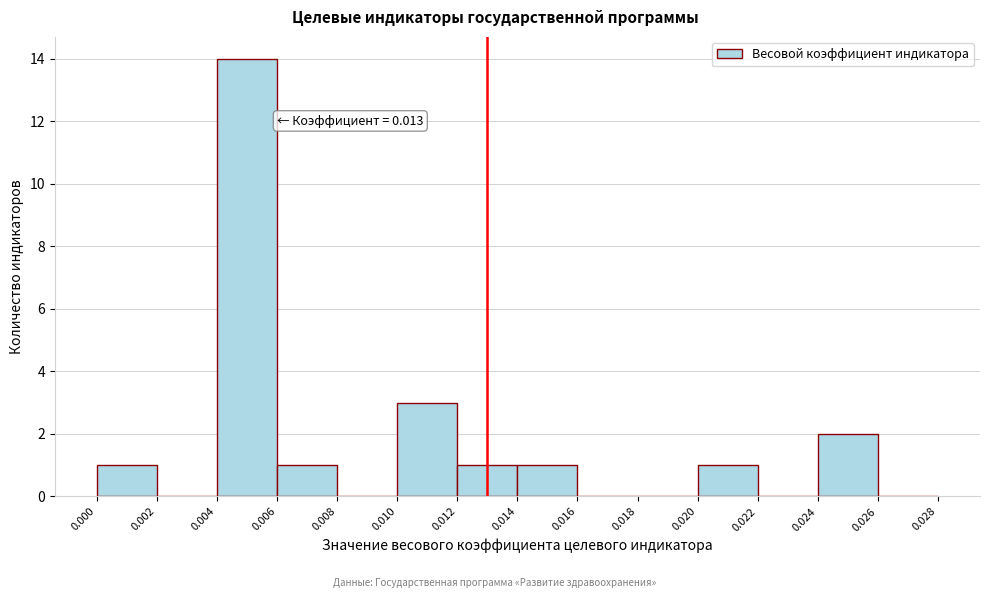

Which range on the x-axis has the tallest bar?

0.004 to 0.006